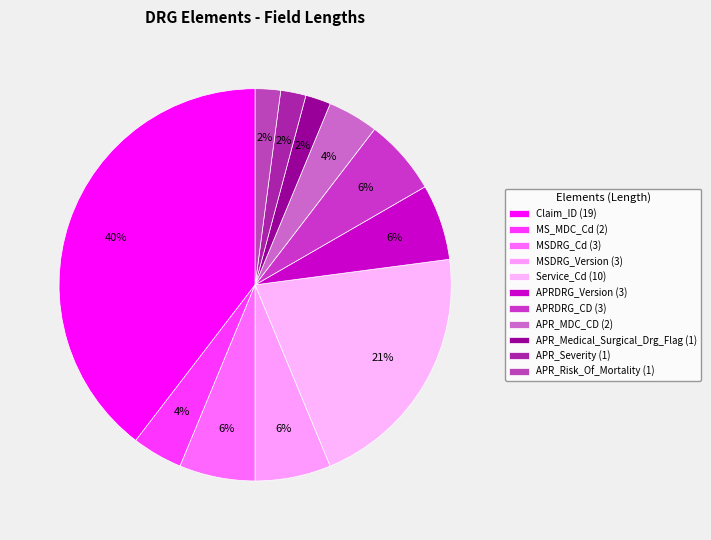

How many slices are in this pie chart?

11